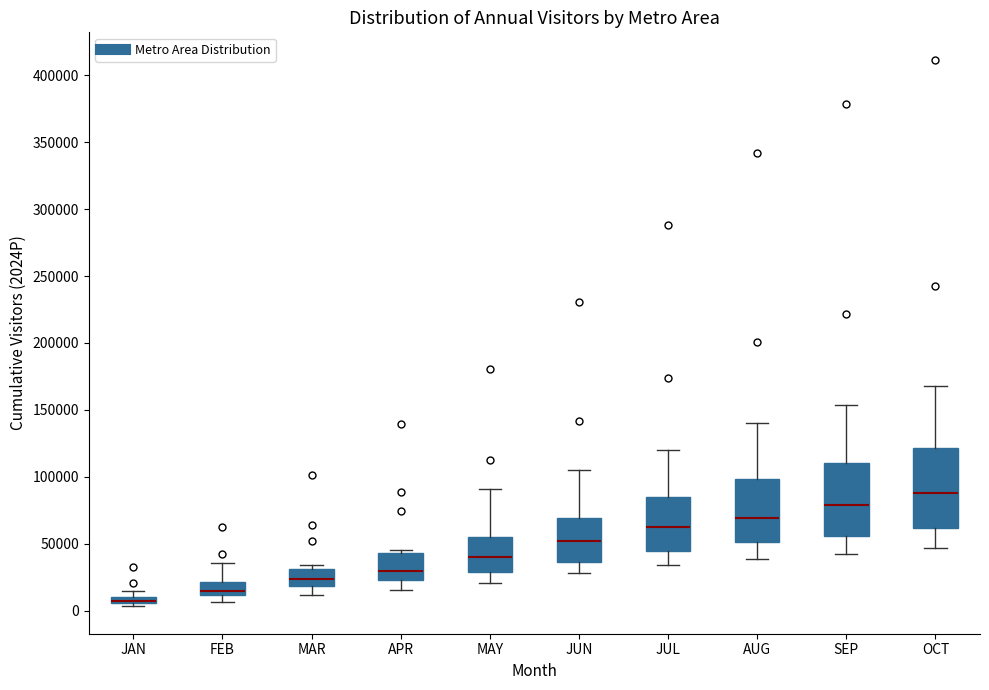

Where does the lower whisker of the box for APR end on the y-axis? The values are not printed on the chart, so give them approximately, as read against the axis.

15000